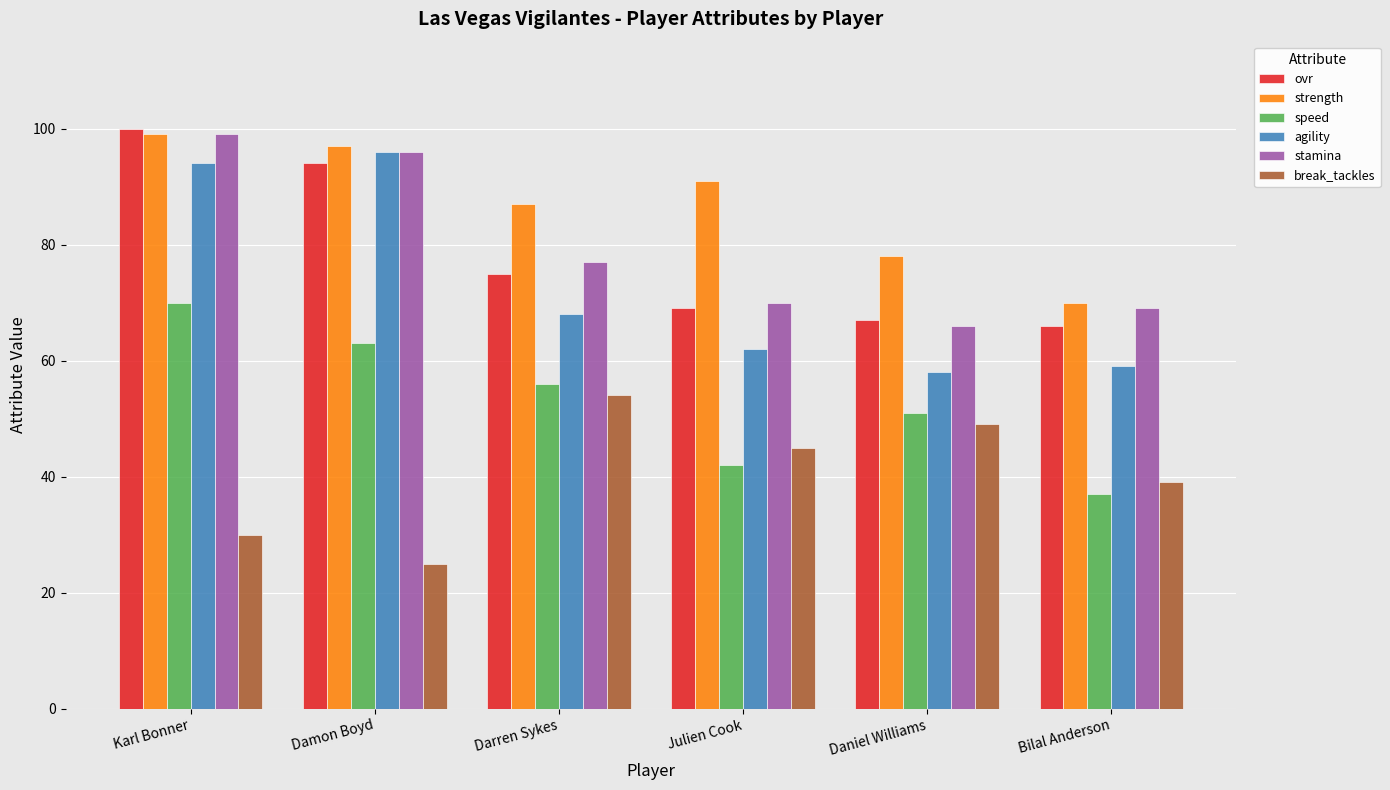

What is the lowest value of the stamina series?

66